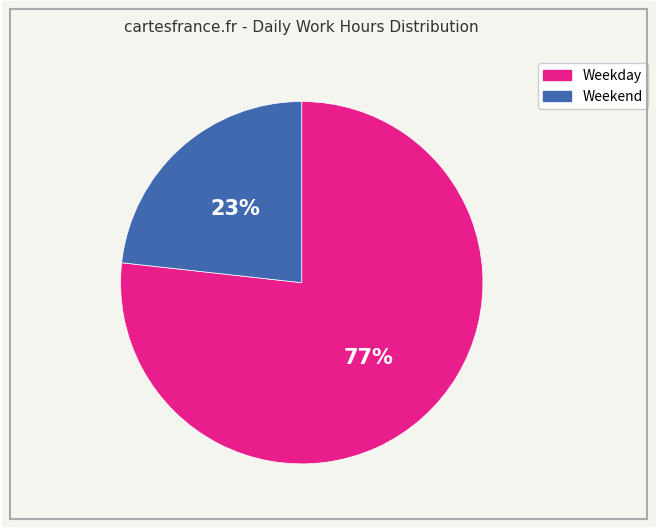

Is there a majority slice in this chart?

Yes